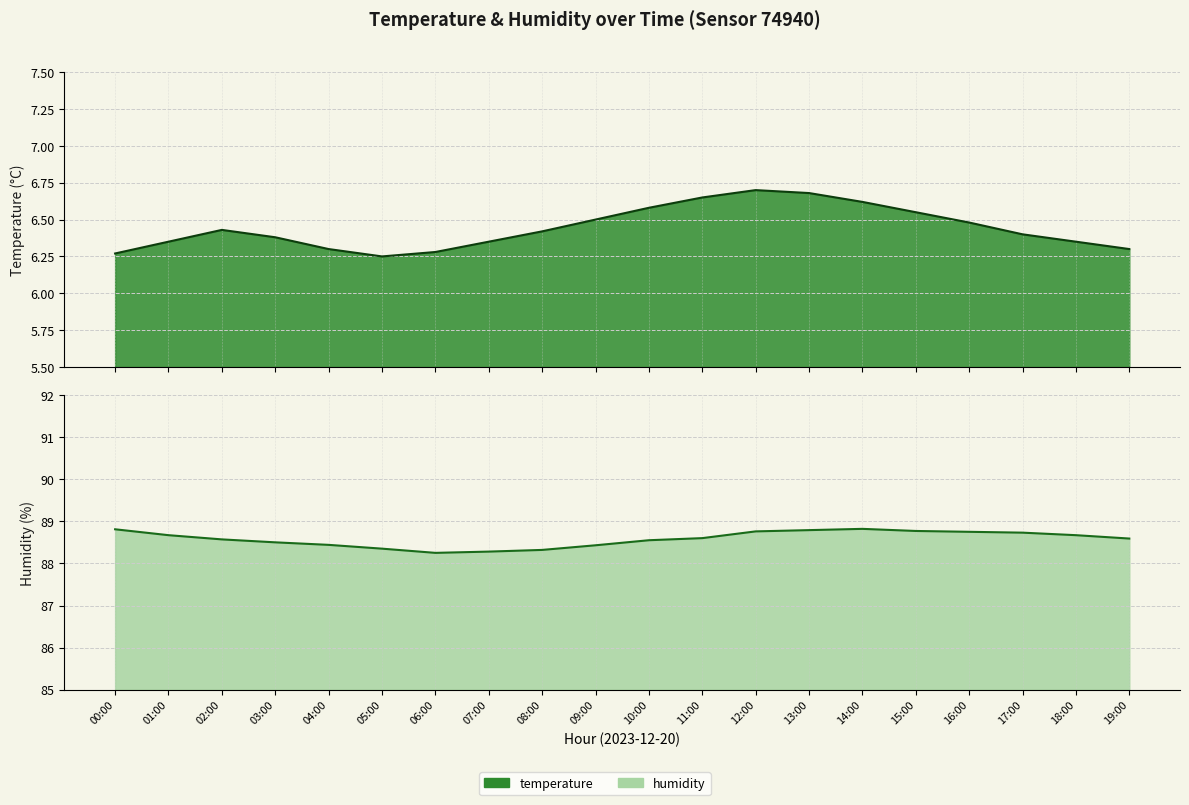

How many distinct data groups are displayed?

2